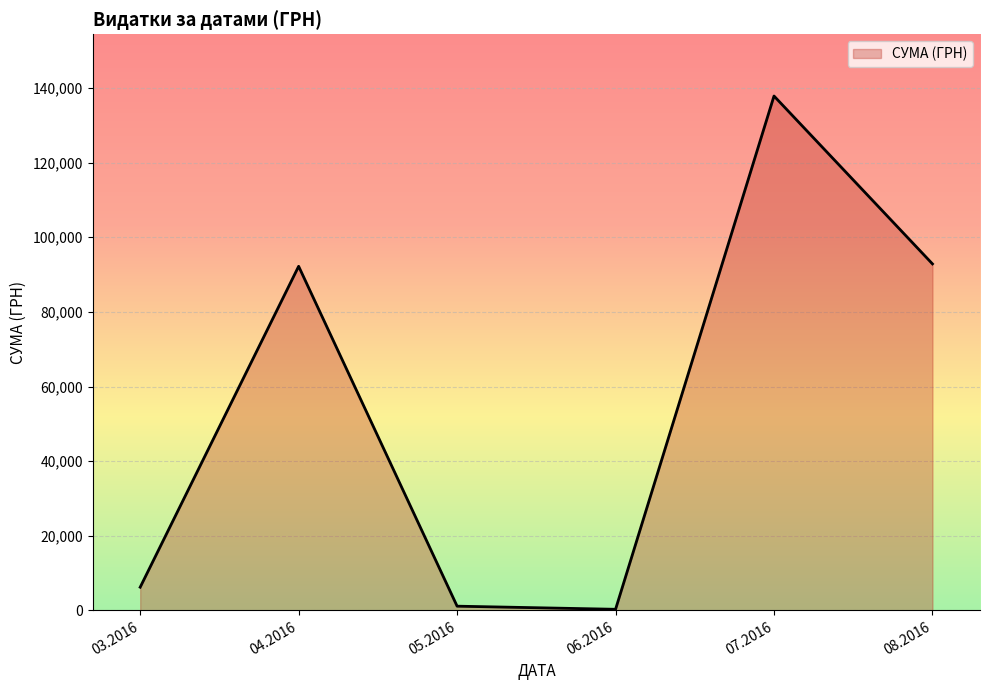

How many values are below 92212?

3